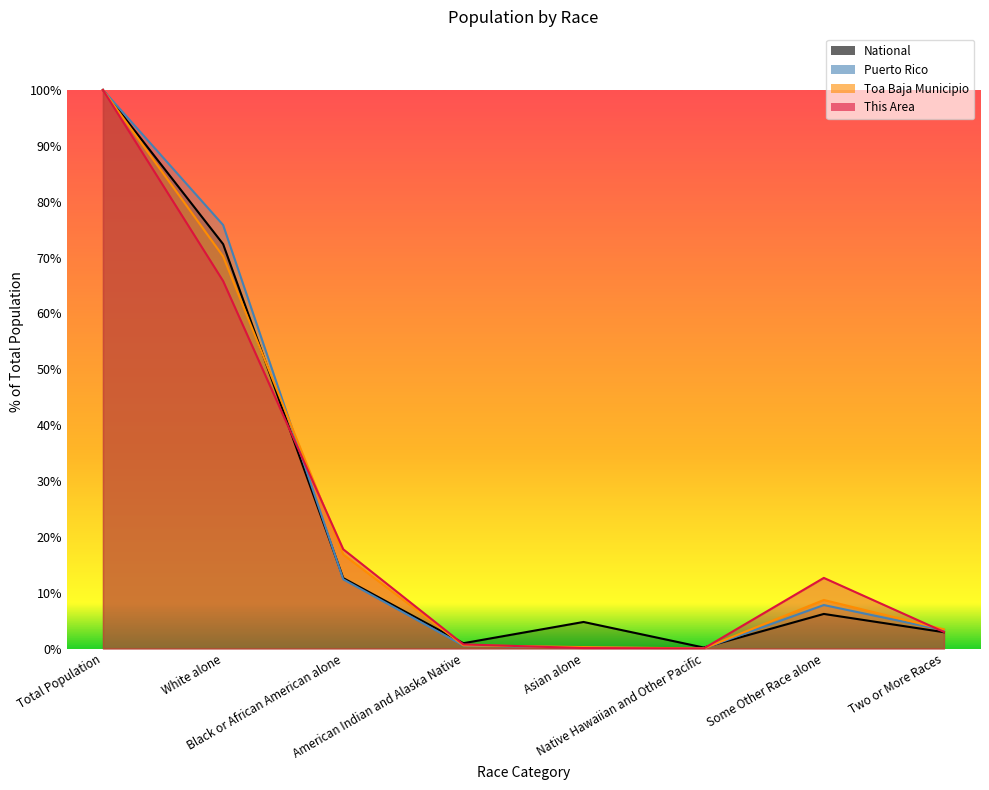

Which series has the largest range (max minus min)?

This Area